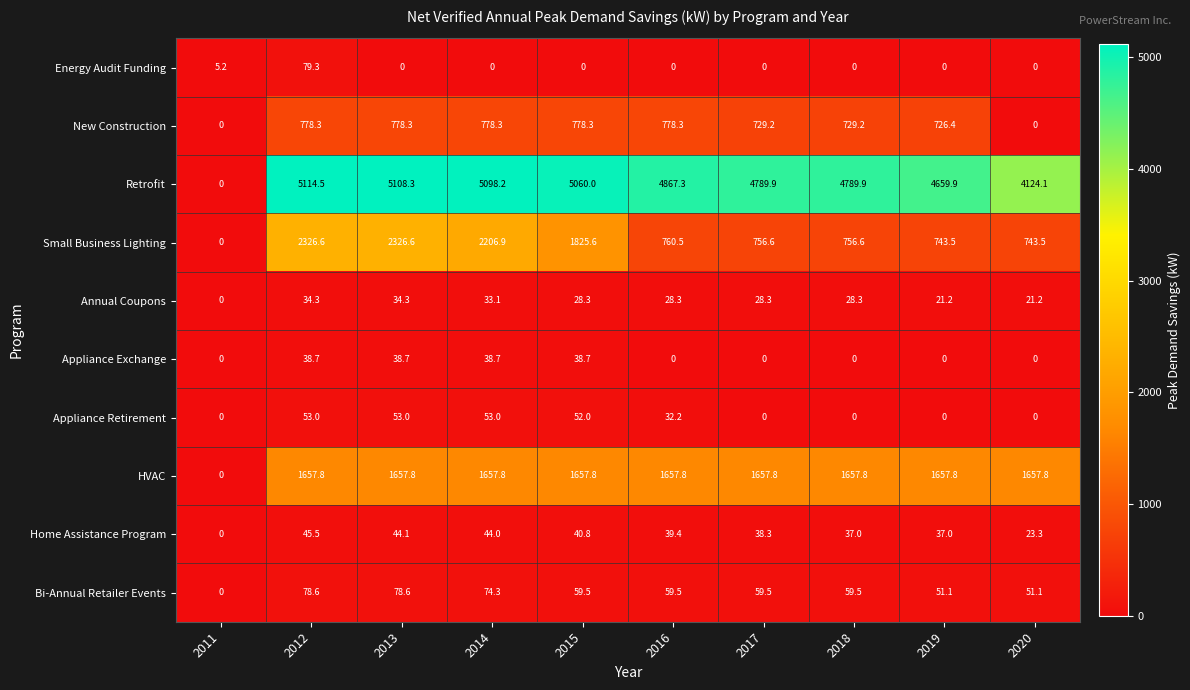

Rank the series at 2013 from highest to lowest value.

Retrofit, Small Business Lighting, HVAC, New Construction, Bi-Annual Retailer Events, Appliance Retirement, Home Assistance Program, Appliance Exchange, Annual Coupons, Energy Audit Funding